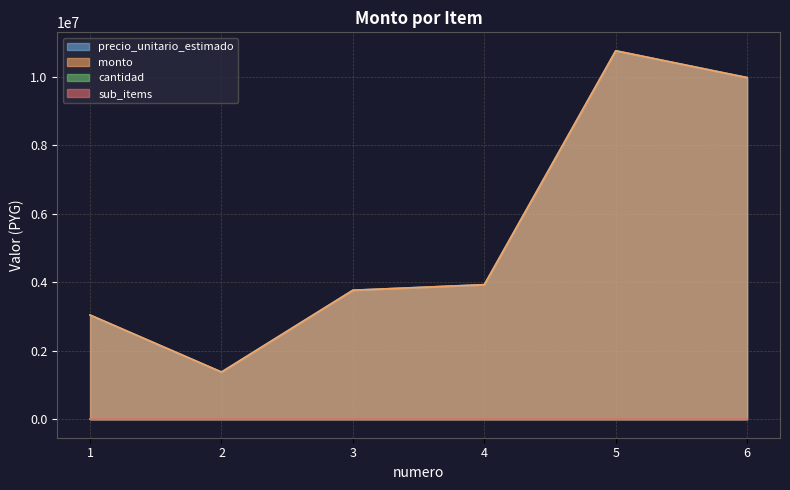

How many interior local peaks does the monto series have?

1